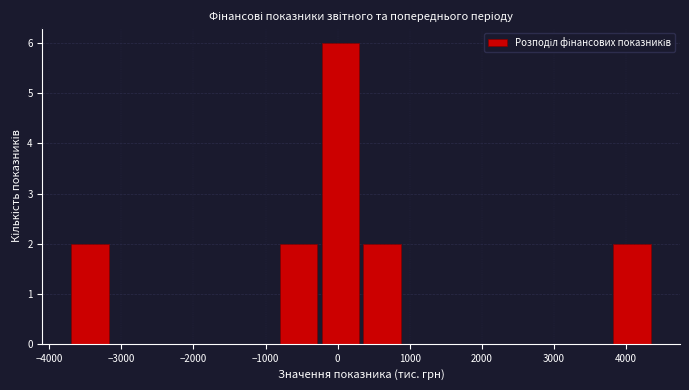

Reading left to right, transcribe this chart: for each bar, give the range it covers on the x-axis and its height. Neither the bar edges nor the heights are printed on the chart, so give them approximately, as read against the axes.

-3700 to -3100: 2
-3100 to -2600: 0
-2600 to -2000: 0
-2000 to -1400: 0
-1400 to -800: 0
-800 to -300: 2
-300 to 300: 6
300 to 900: 2
900 to 1500: 0
1500 to 2100: 0
2100 to 2600: 0
2600 to 3200: 0
3200 to 3800: 0
3800 to 4400: 2